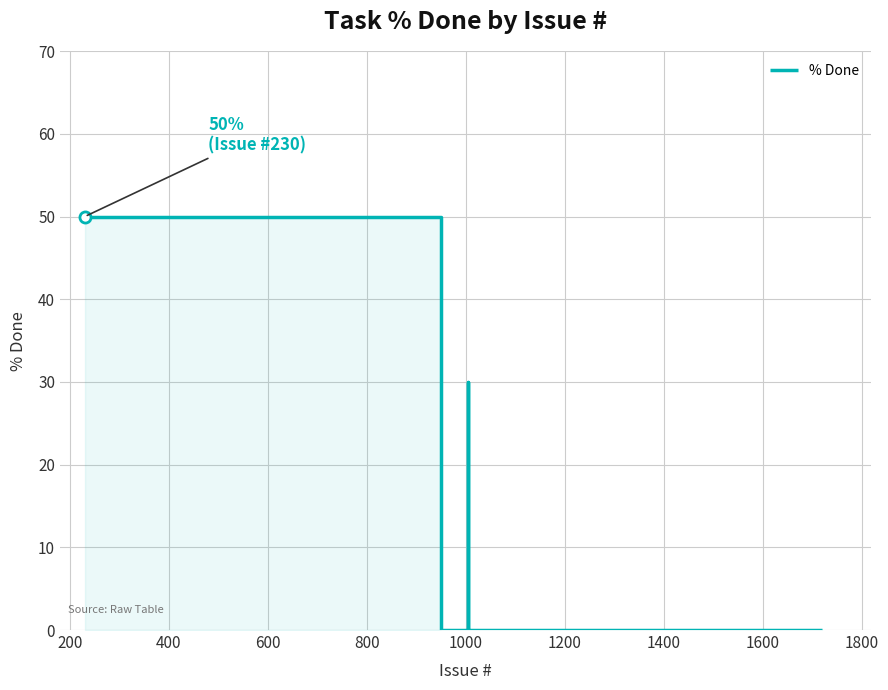

Does the chart have visible grid lines?

Yes